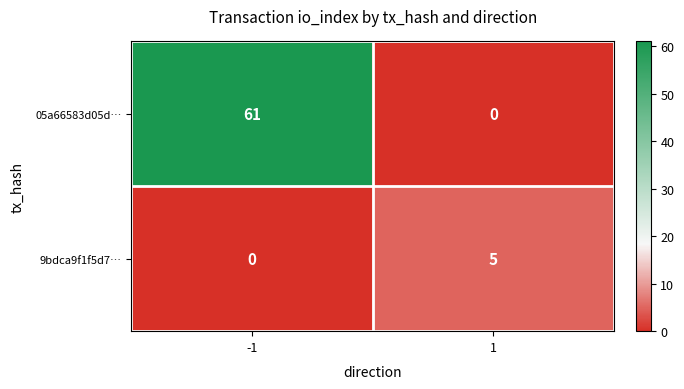

Reading left to right, what are all the values shown in this chart?

05a66583d05d…: 61	0
9bdca9f1f5d7…: 0	5